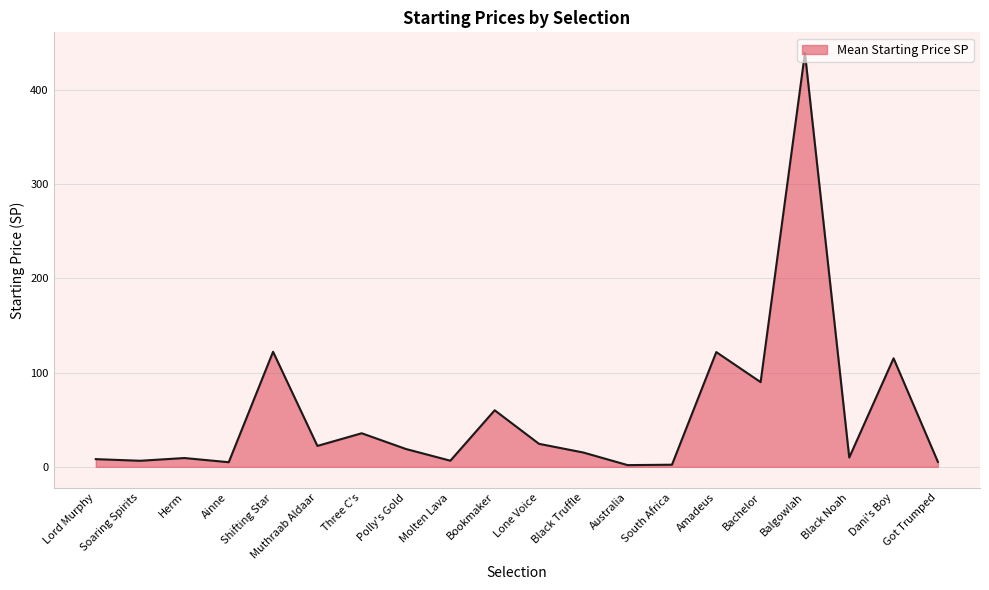

What is the sum of the values at Three C's and Bachelor?

125.5